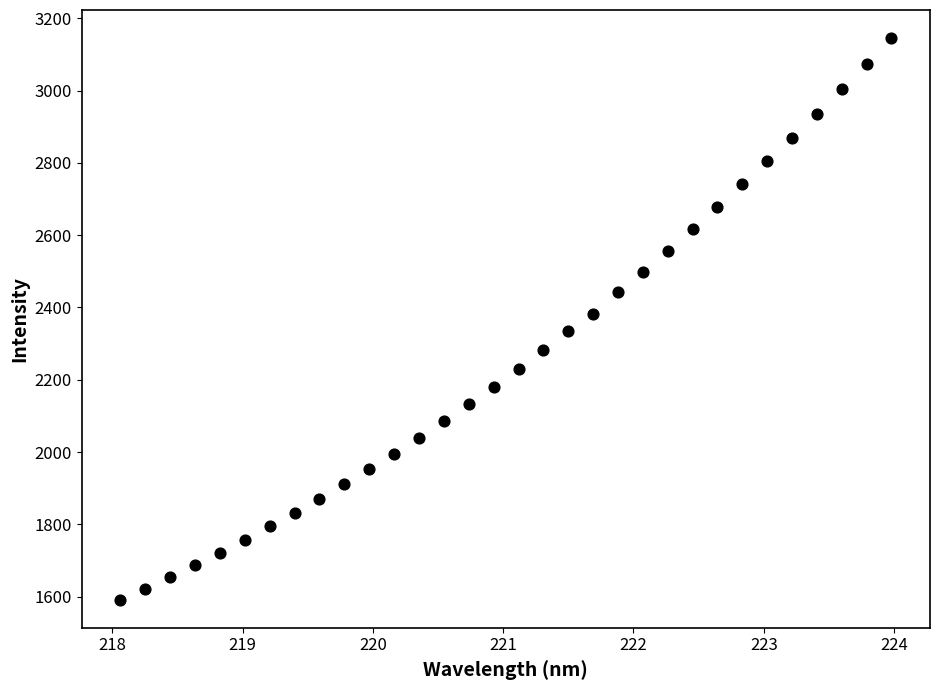

What is the range of Y values (max minus min)?

1553.3